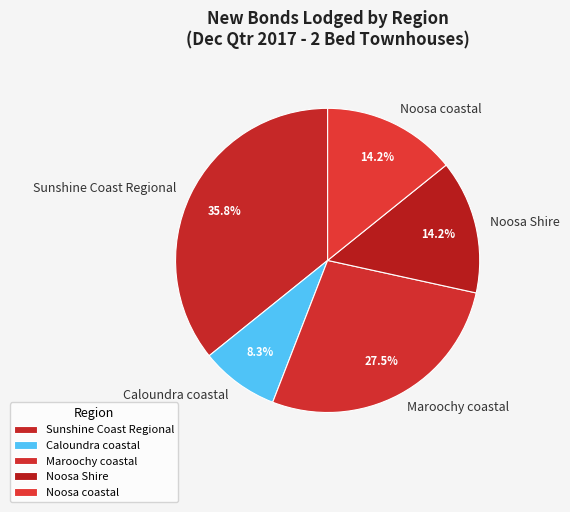

Is there a majority slice in this chart?

No